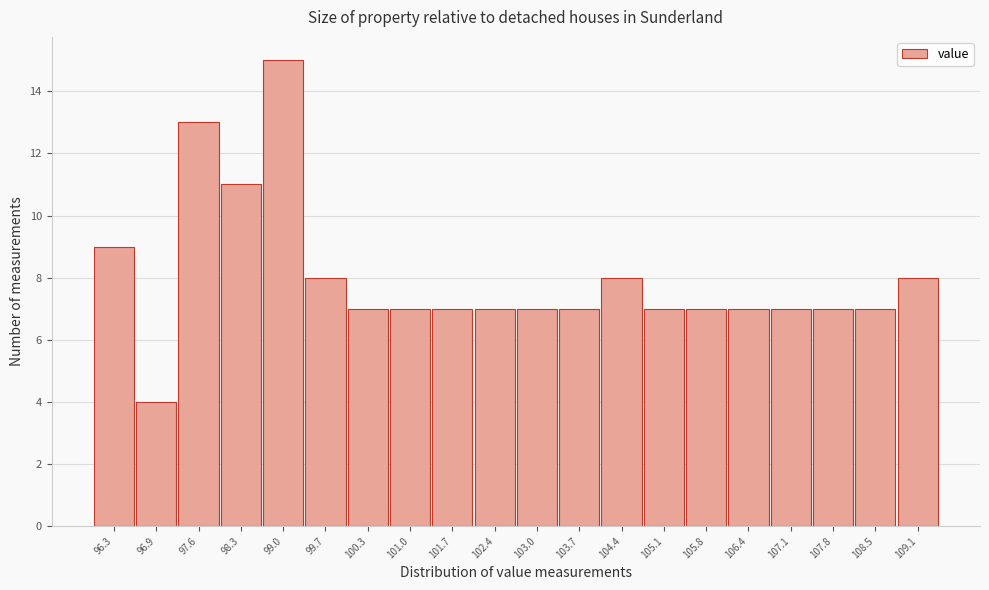

Reading right to left, what are all the values shown in this chart?

8	7	7	7	7	7	7	8	7	7	7	7	7	7	8	15	11	13	4	9